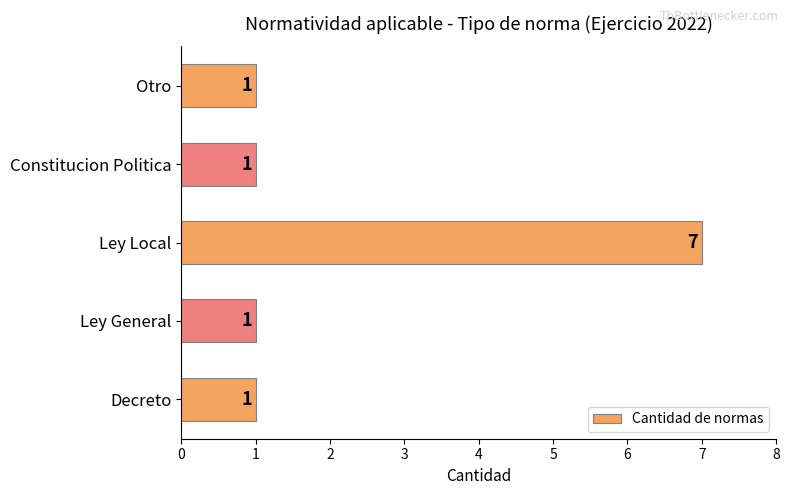

The value at Constitucion Politica is 1. True or false?

True